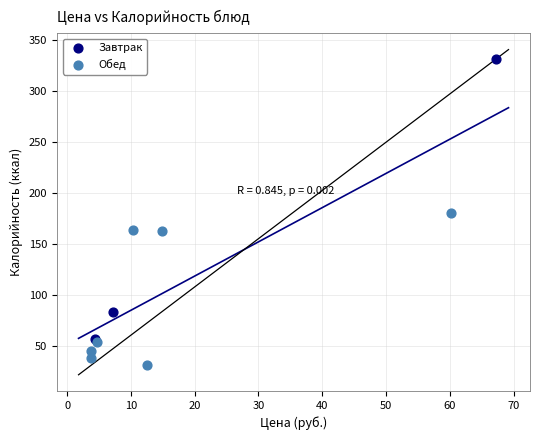

Which series reaches the minimum Y coordinate?

Обед